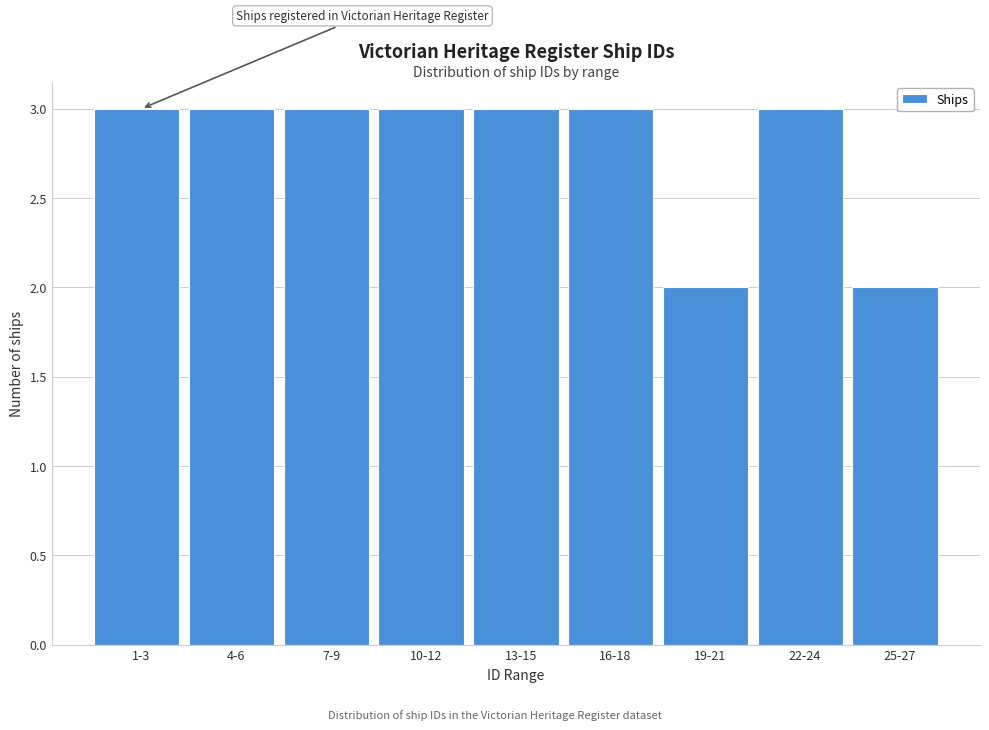

Reading right to left, transcribe all the data shown in this chart.

2	3	2	3	3	3	3	3	3